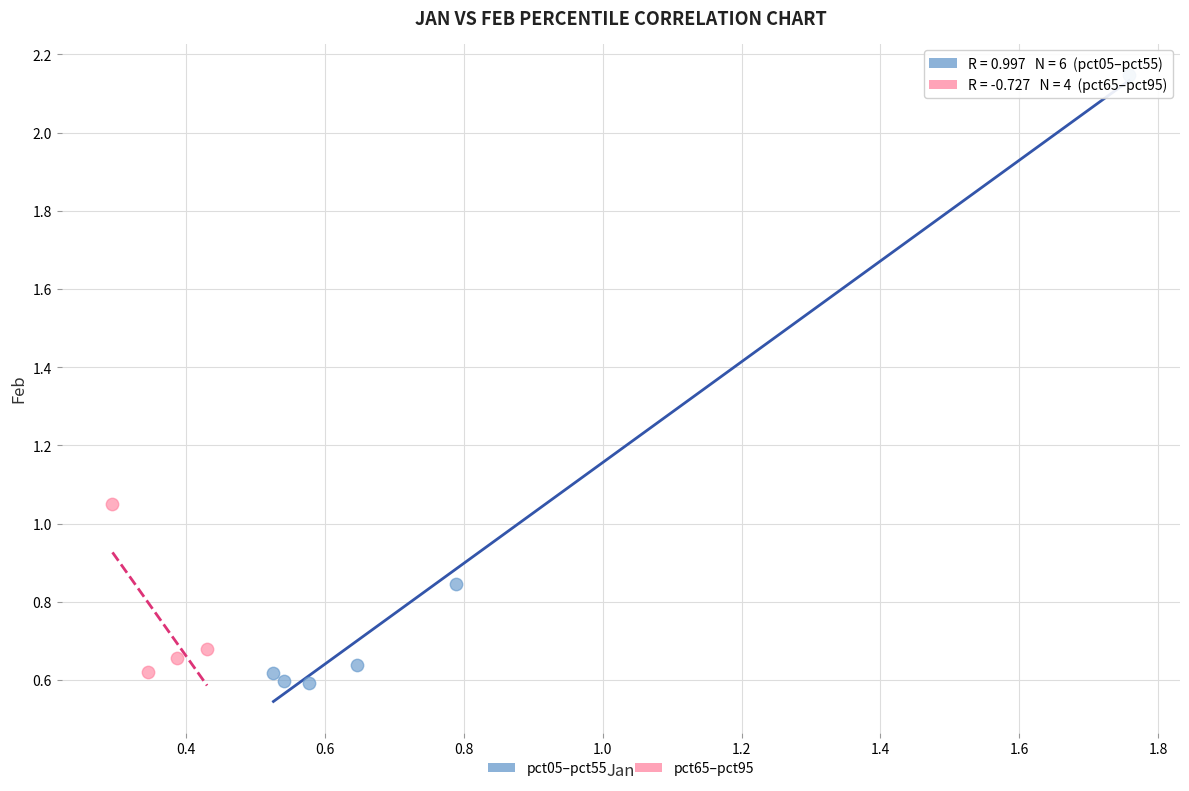

Which series contains the highest Y value?

pct05–pct55